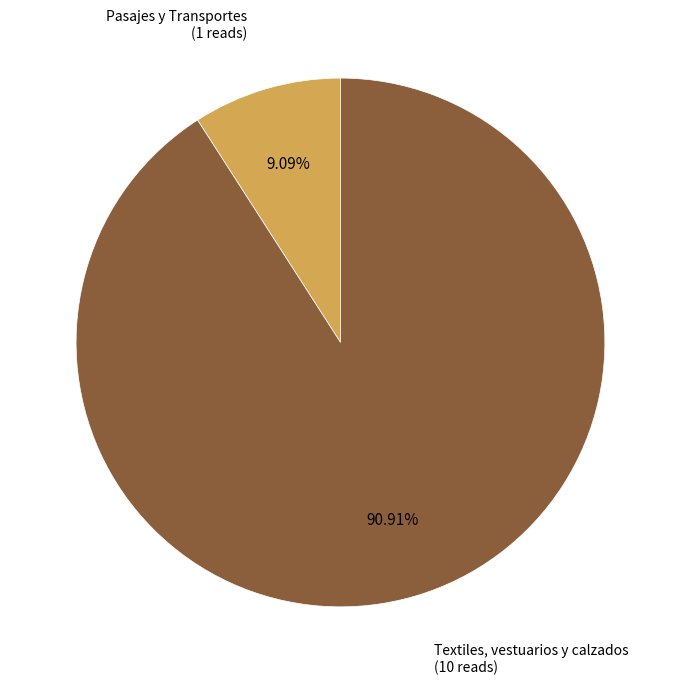

To the nearest percent, what is the difference between the Textiles, vestuarios y calzados and Pasajes y Transportes slice percentages?

82%